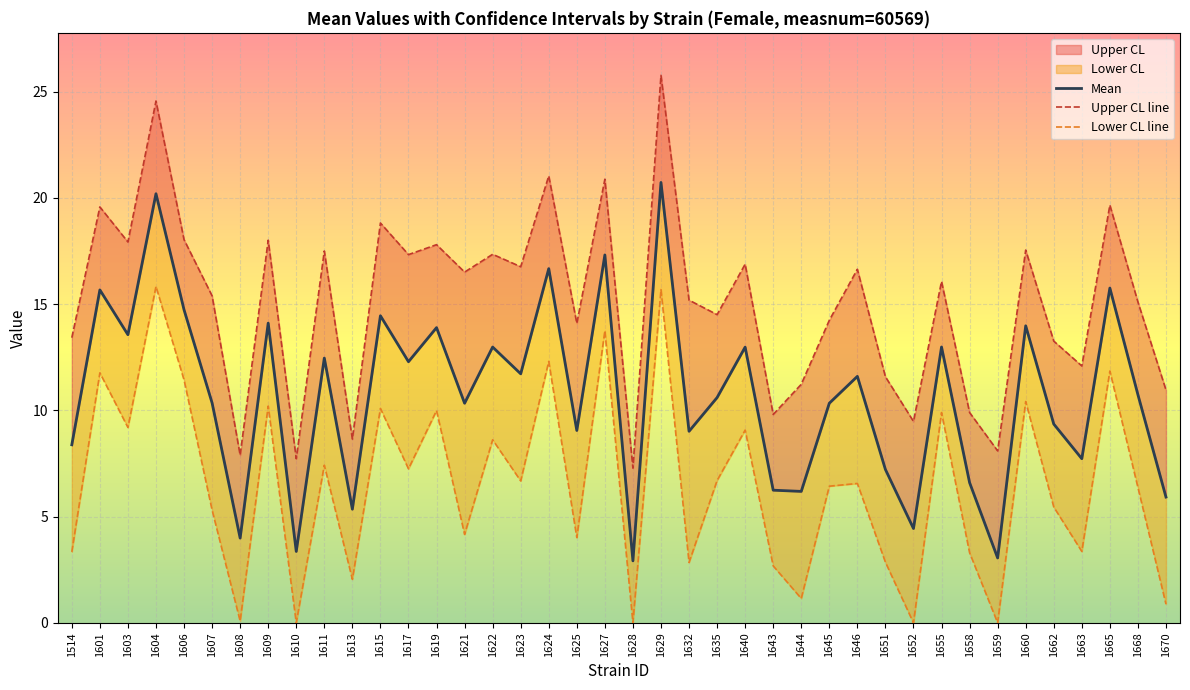

What is the value of the lowercl point at the 16th from the left?

8.6